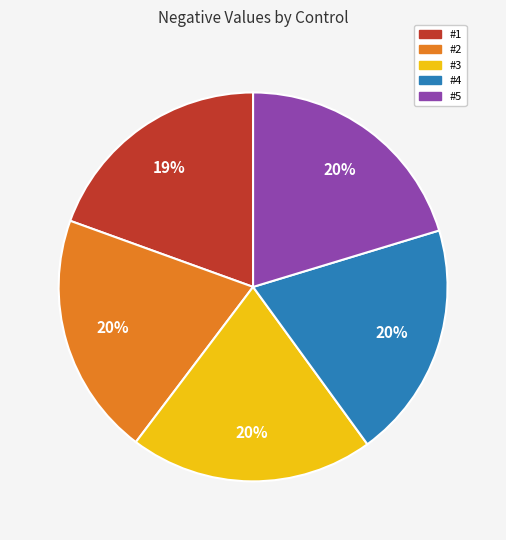

Which has a higher value, #5 or #1?

#5